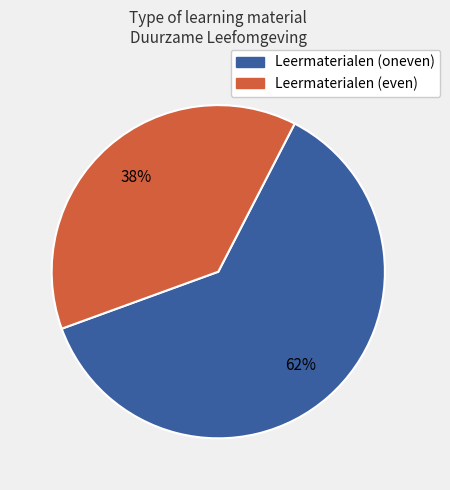

To the nearest percent, what is the difference between the largest and smallest slice percentages?

24%